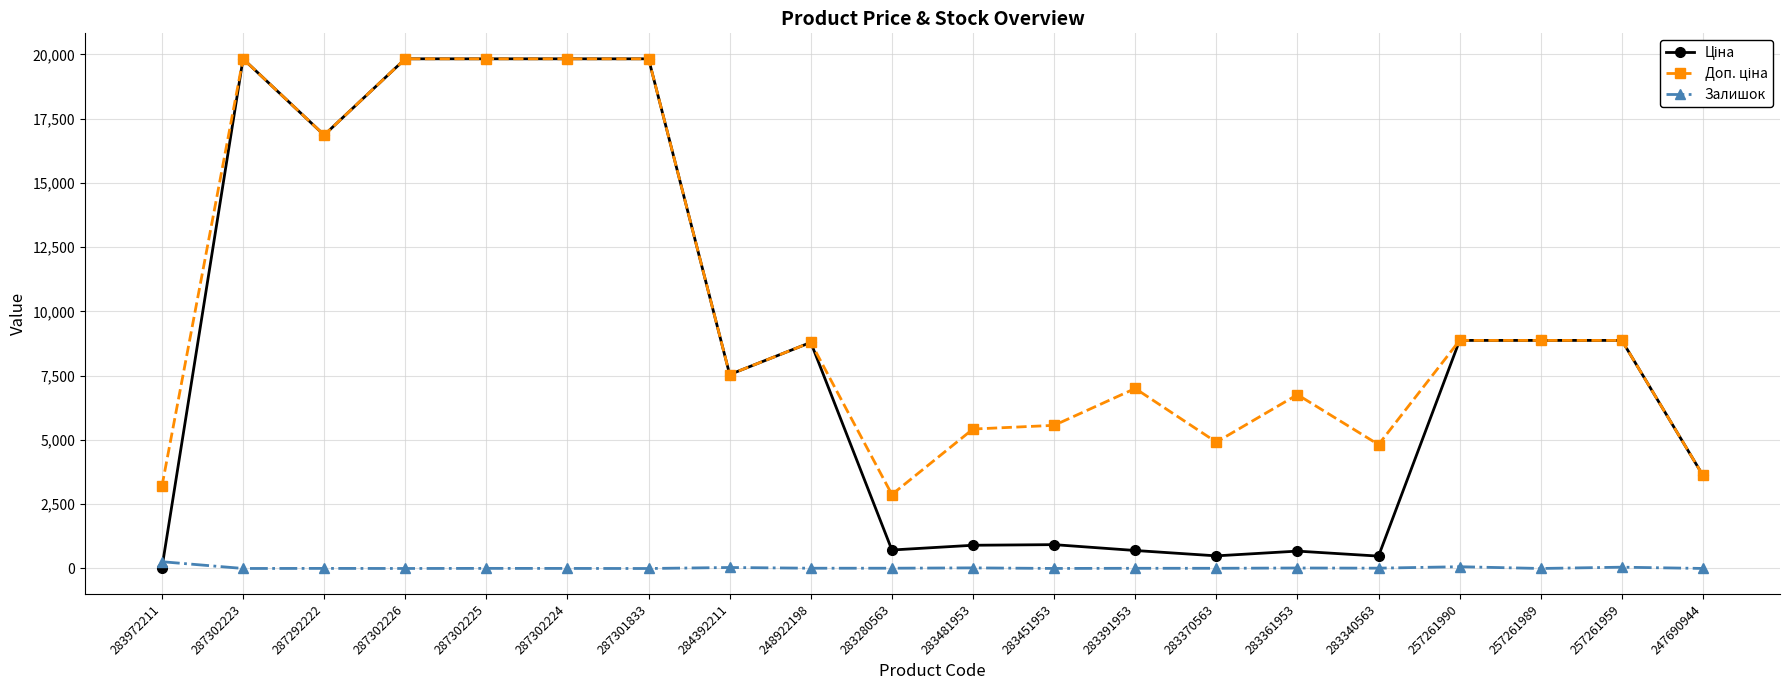

How many data points in Залишок are less than 8?

9